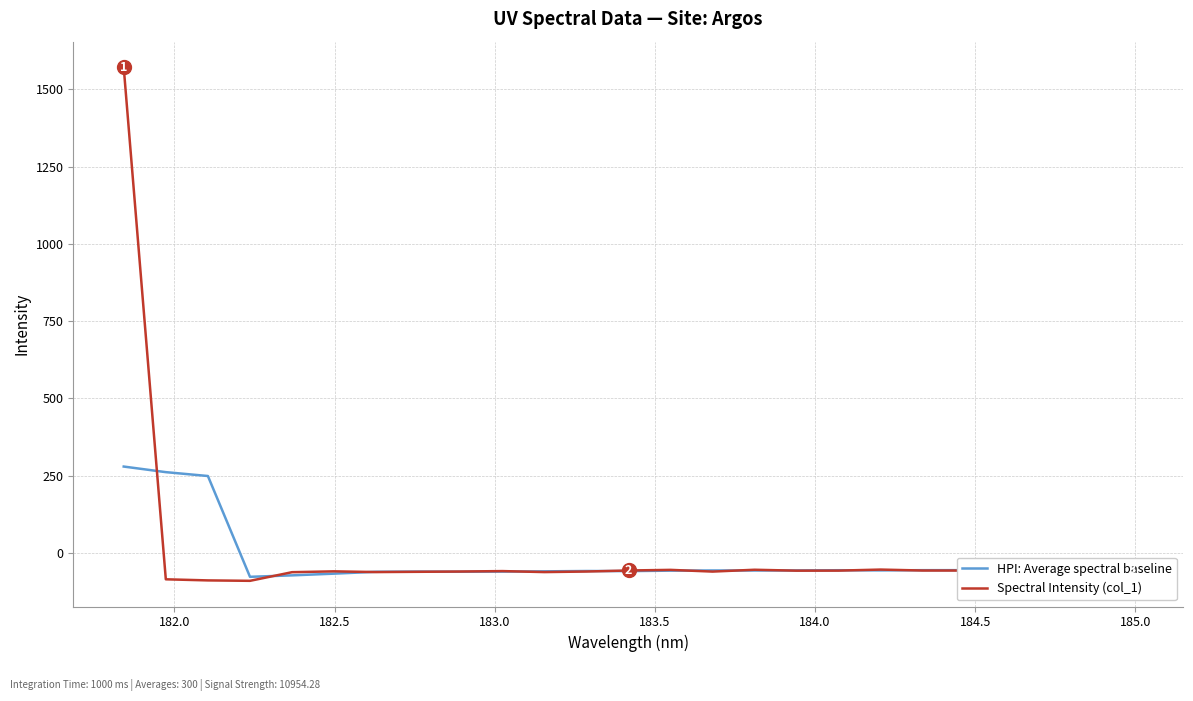

Which series has the widest spread of values?

Spectral Intensity (col_1)